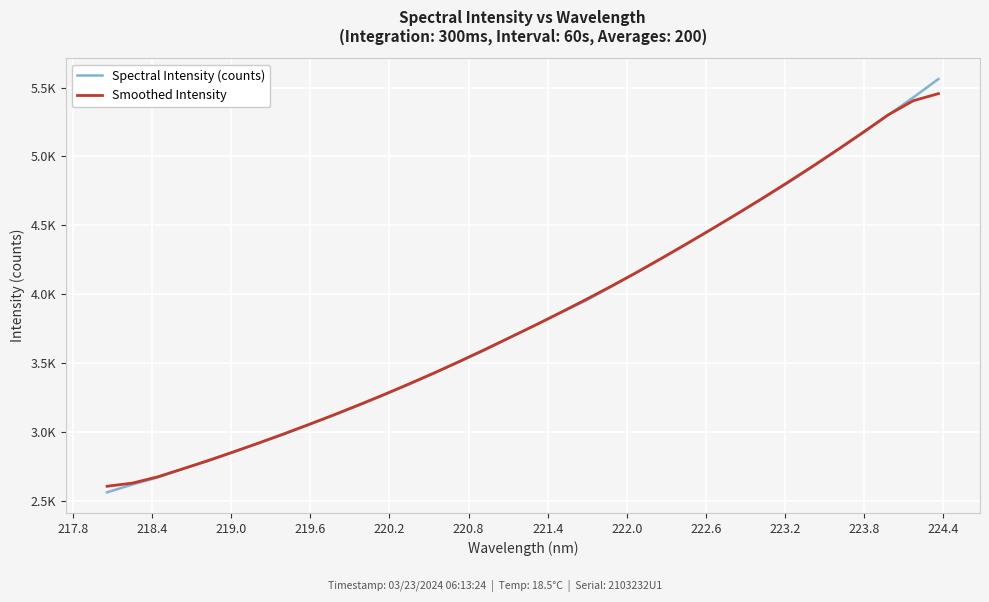

True or false: Spectral Intensity (counts) has more than 1 interior local peaks.

False